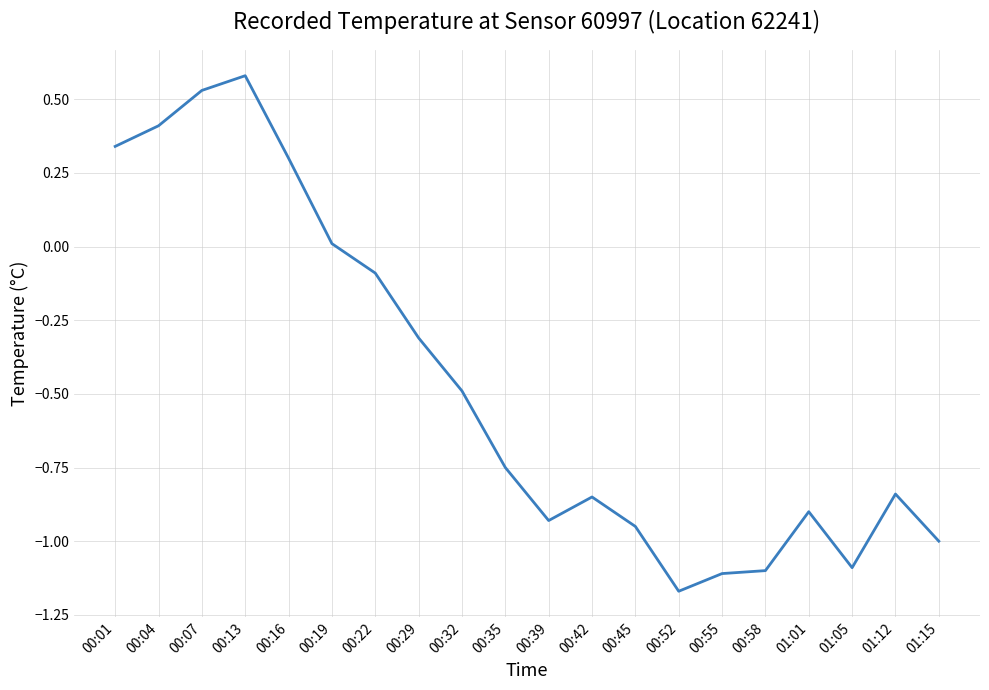

Between 01:12 and 00:07, which is larger?

00:07